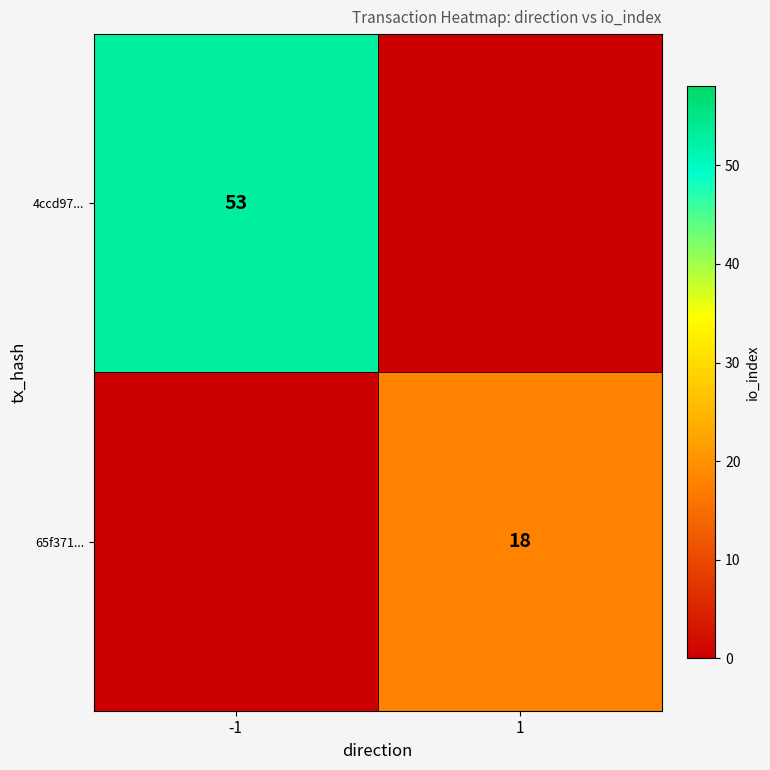

Is it true that 4ccd97... equals 53 at -1?

True